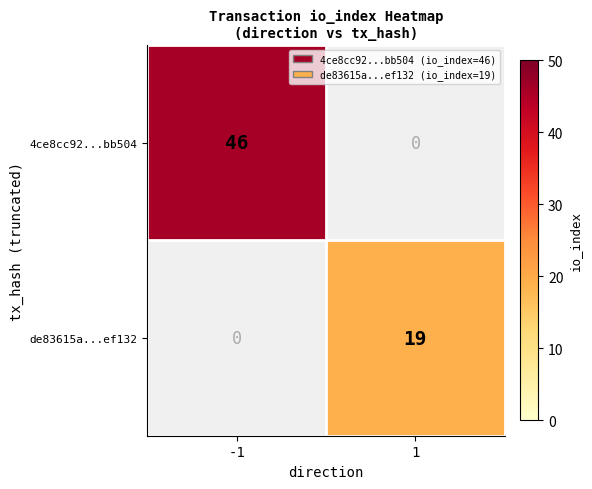

Is it true that de83615a...ef132 equals 33 at 1?

False